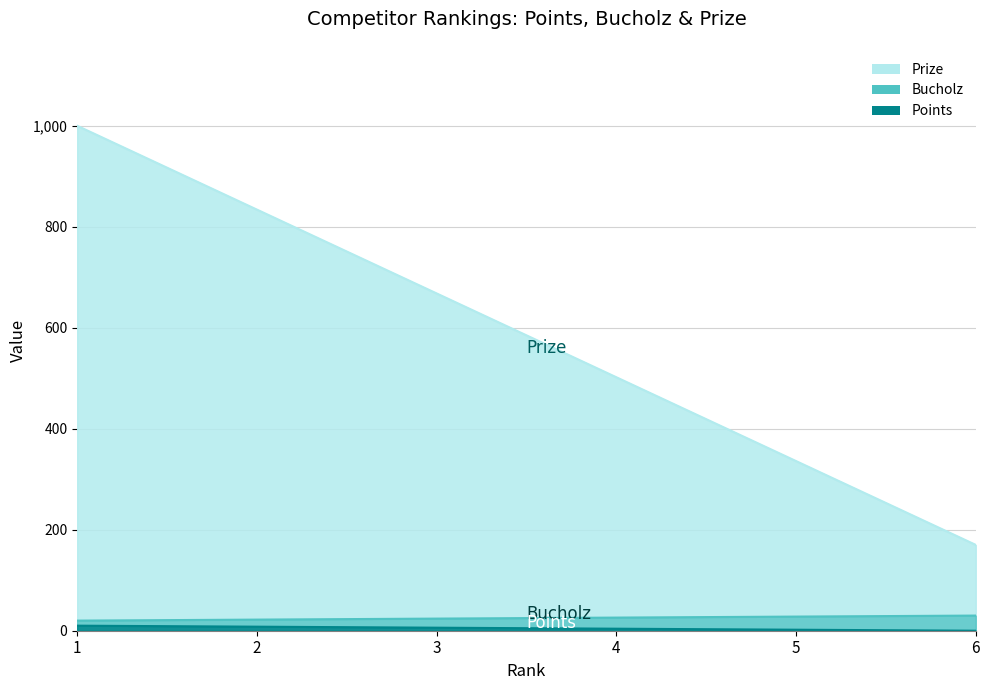

How many lines are shown in the chart?

3